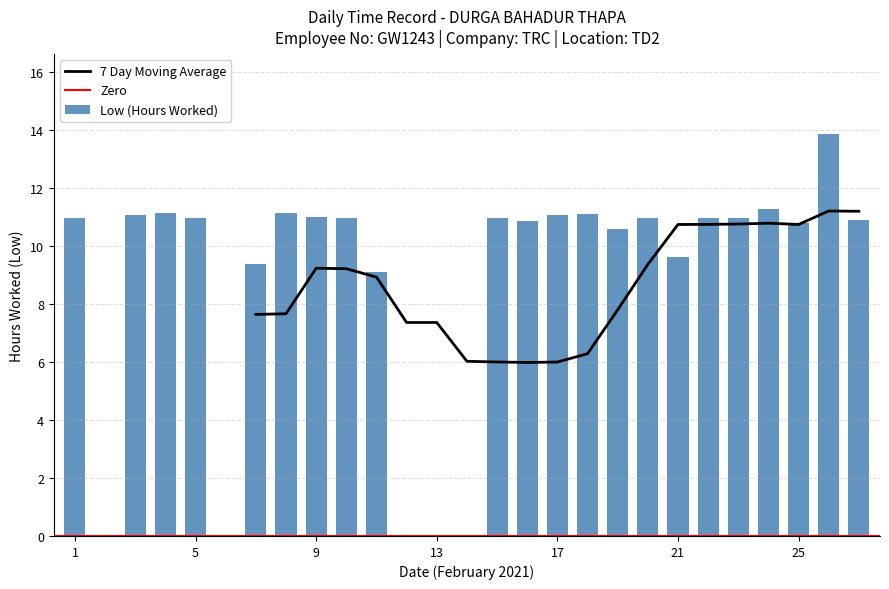

How many values are below 10?

8